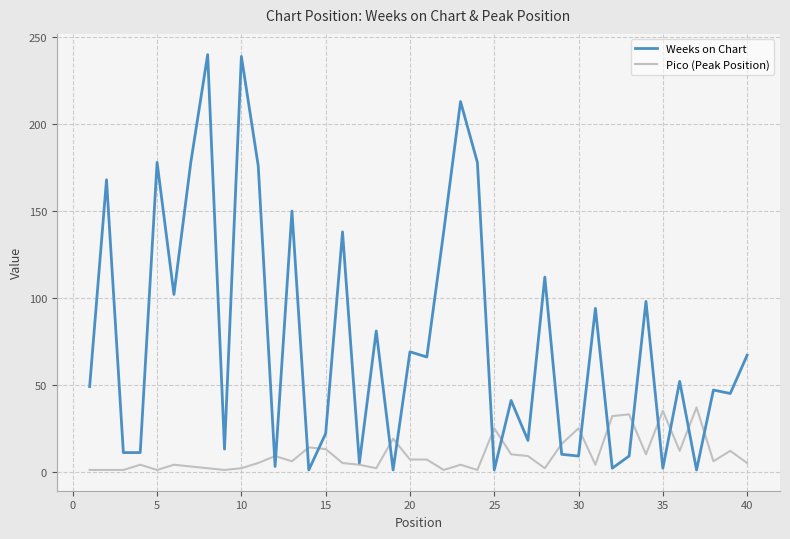

What is the greatest value displayed?

240